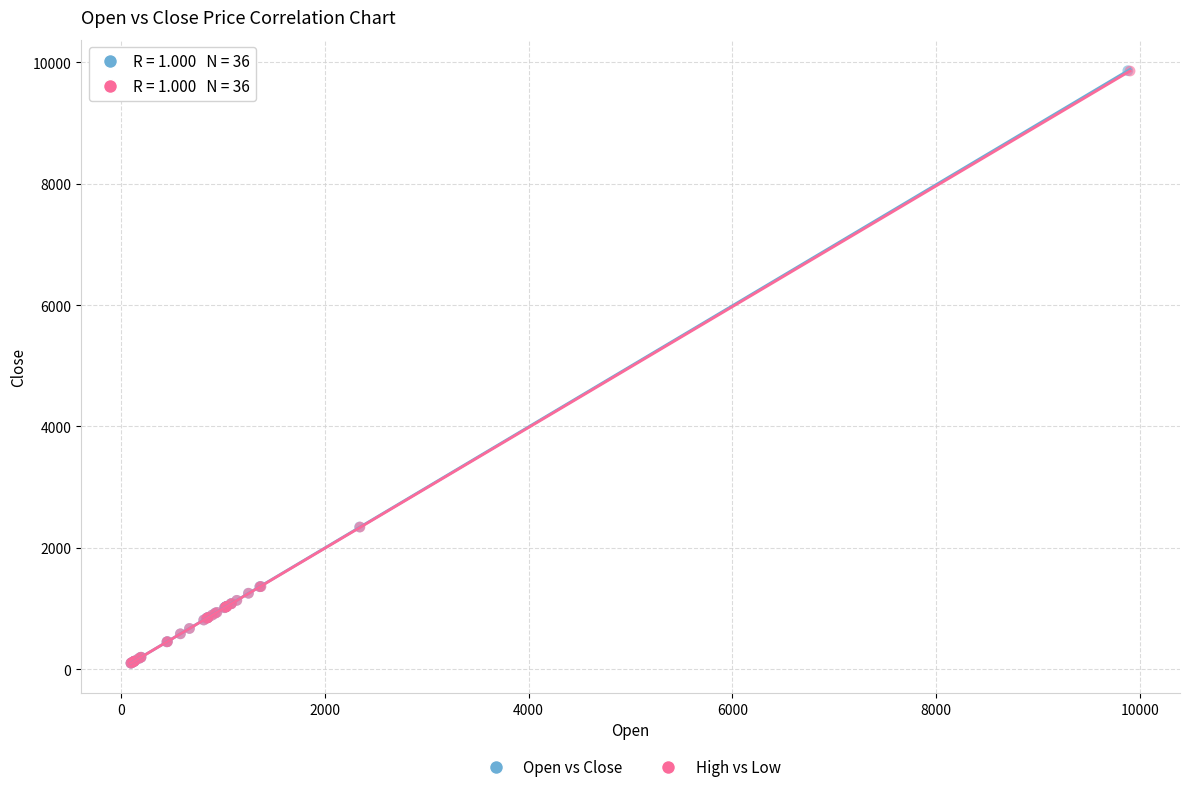

Which series has the widest spread of Y values?

Open vs Close